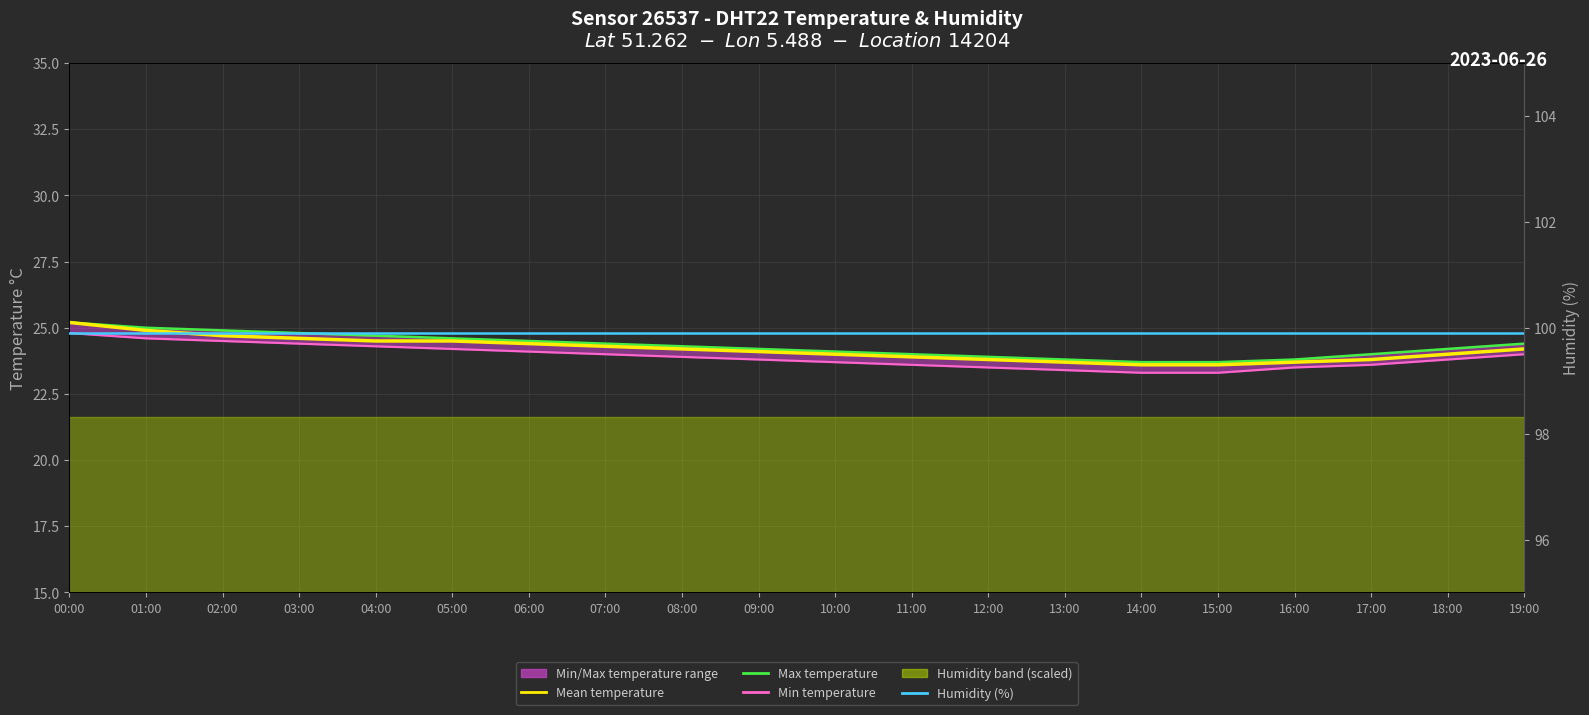

What is the difference between the second highest and minimum values in the Mean temperature series?

1.3